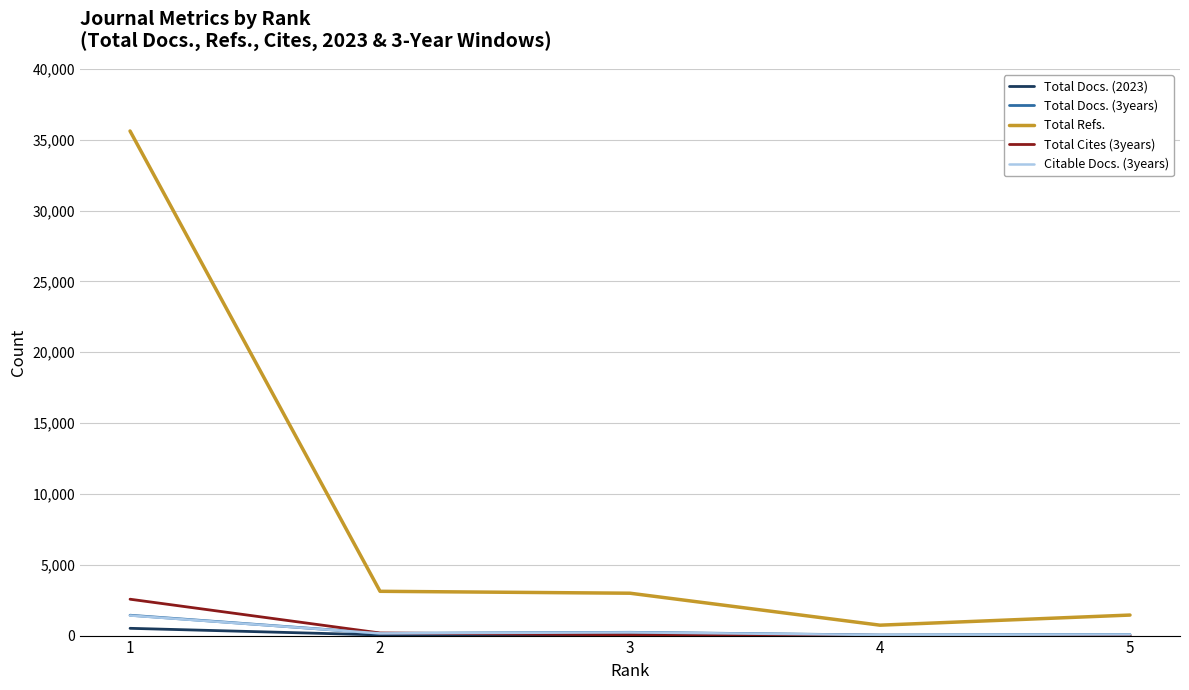

Which category has the highest value across all series?

1